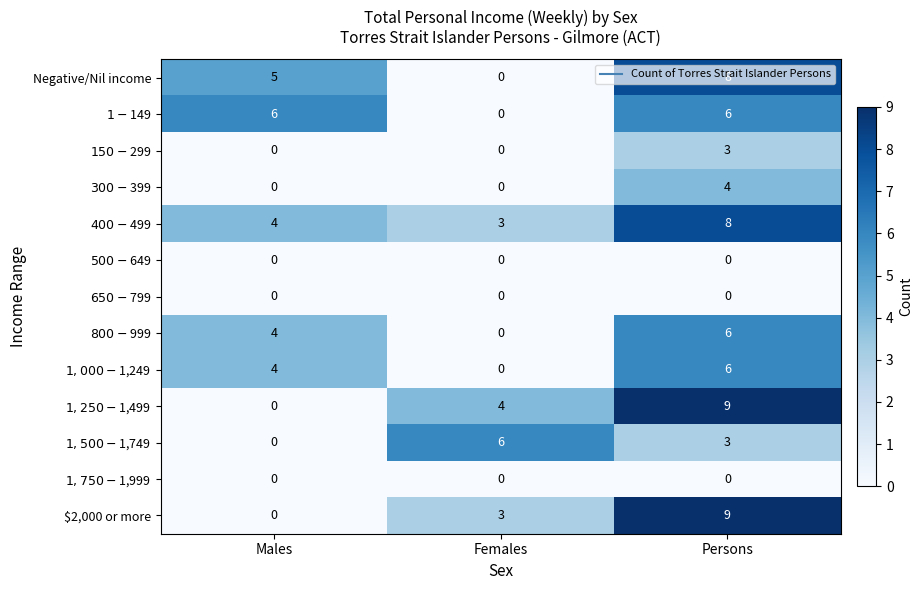

What is the spread (max minus min) of values at Persons?

9